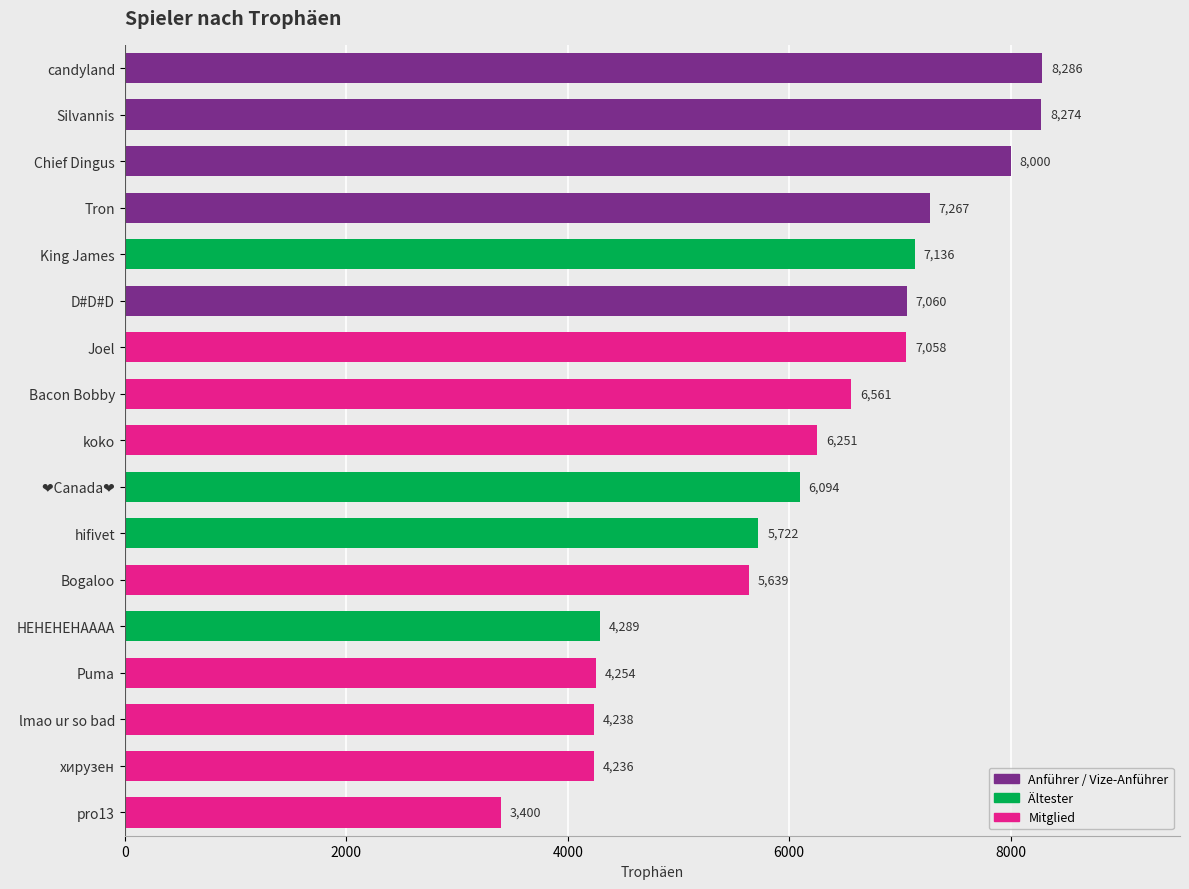

What is the average value?

6104